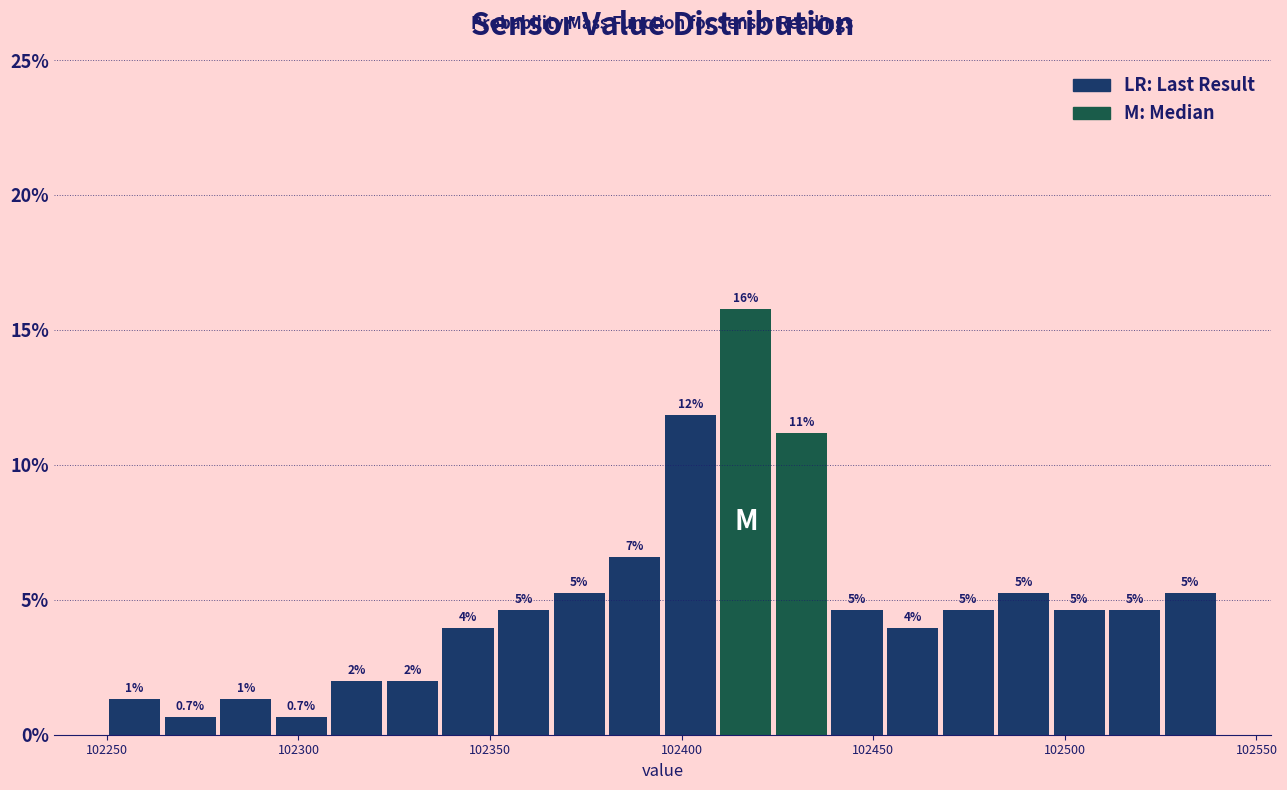

Around what value on the x-axis is the tallest bar? Give the approximate position of its centre, as read against the axis.

102415